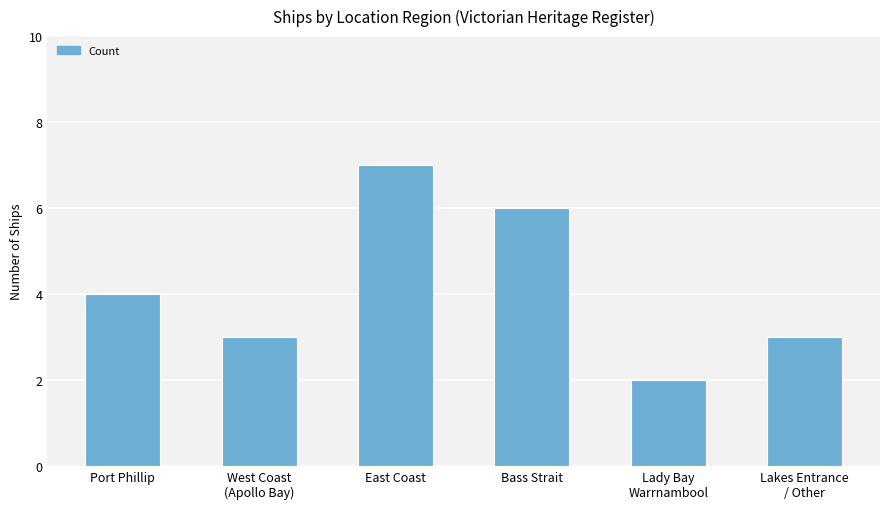

The chart shows a value of 3 at Bass Strait. True or false?

False